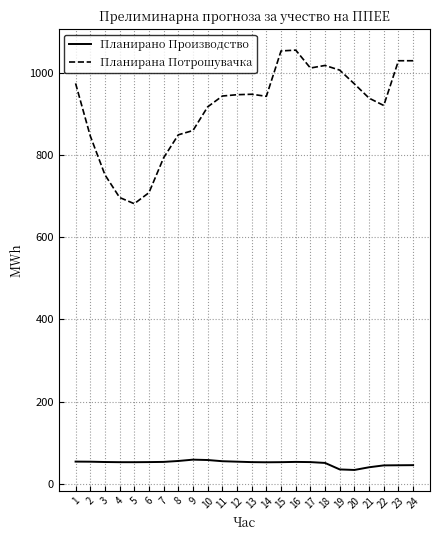

What is the smallest value displayed?

33.2